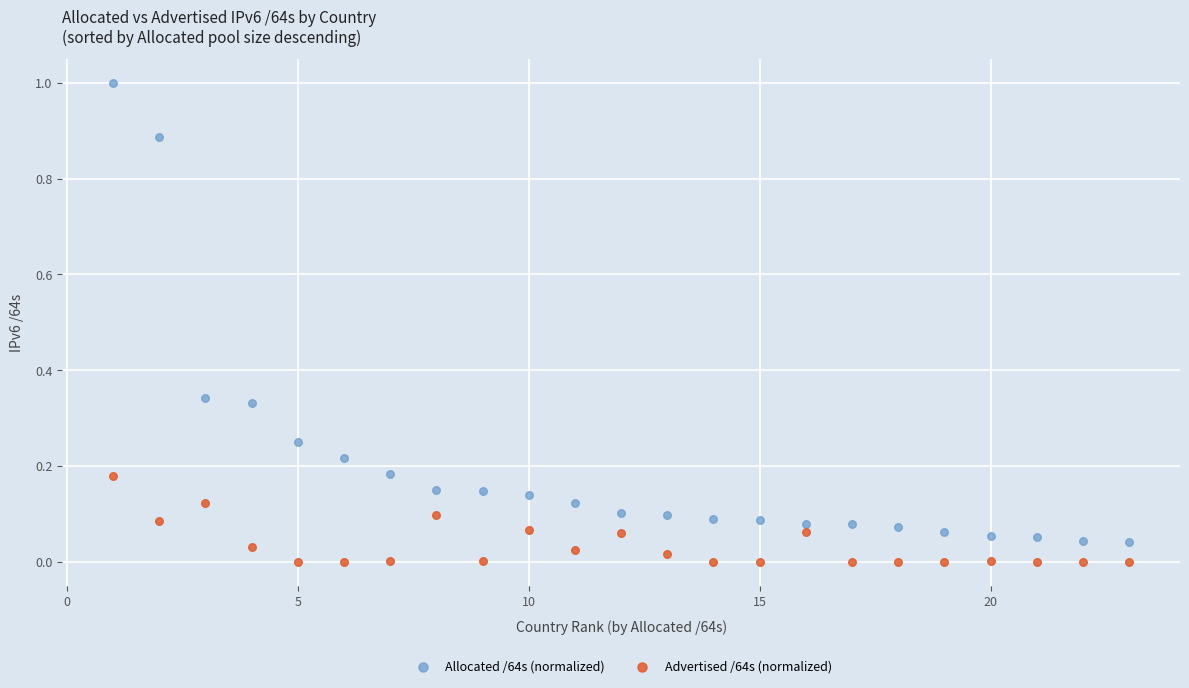

What is the X range (max minus min) for the scatter plot?

22.0